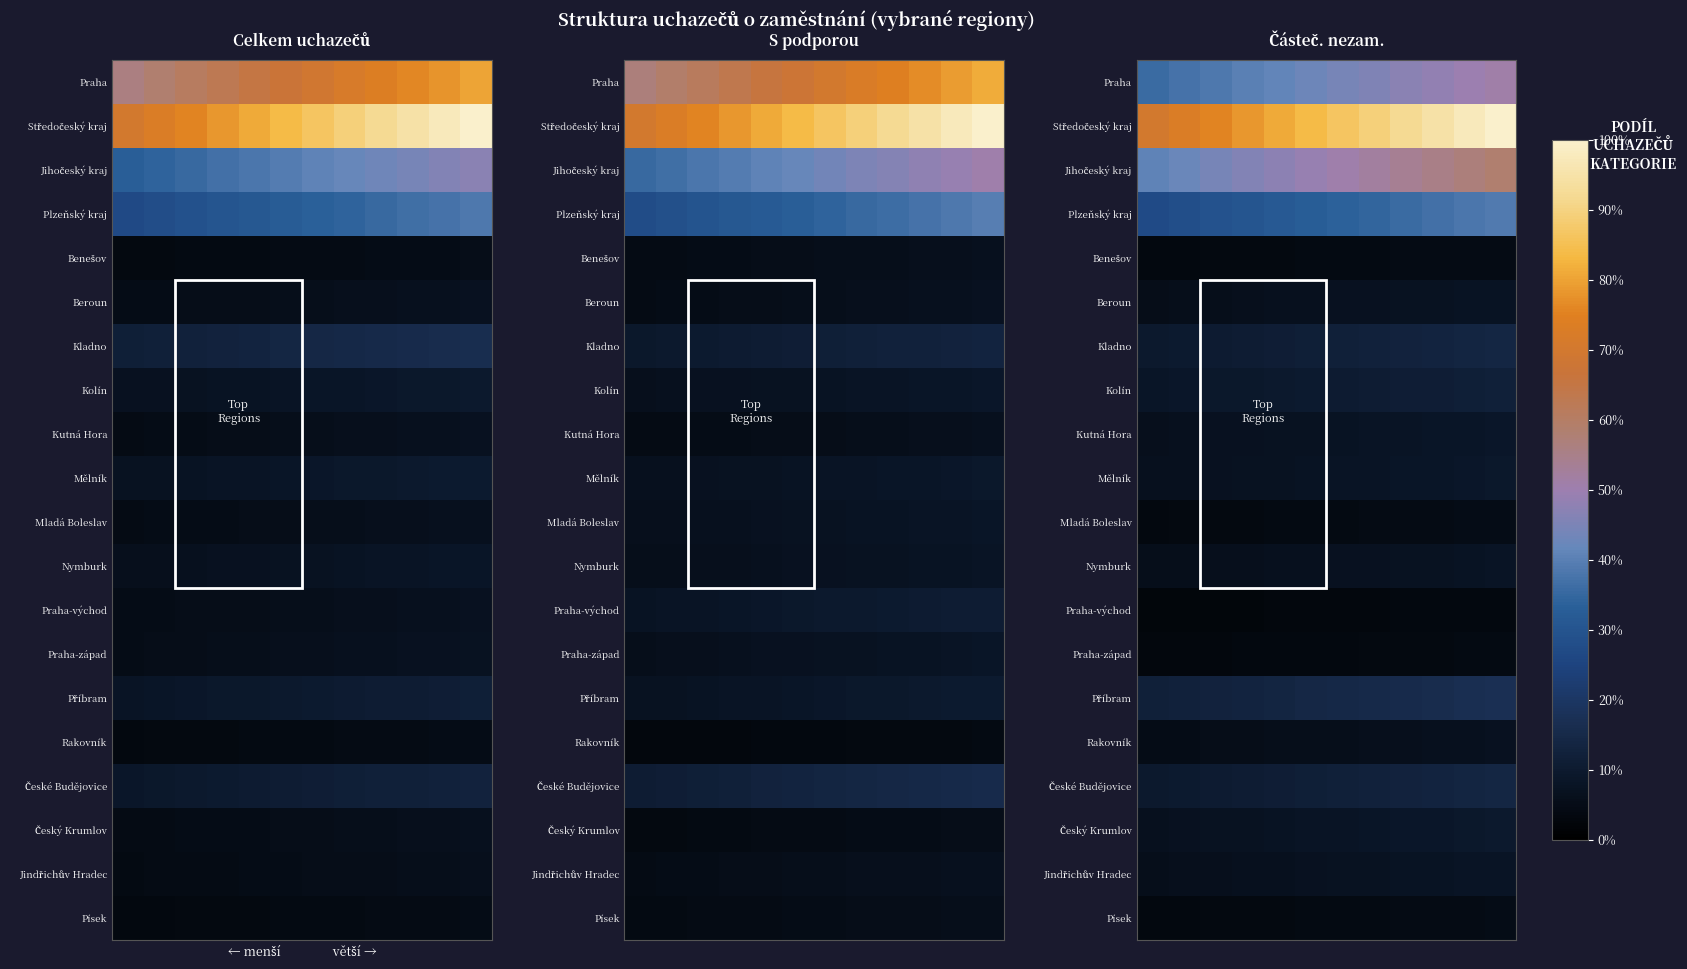

List the series in order of their peak value, highest first.

Středočeský kraj, Jihočeský kraj, Praha, Plzeňský kraj, Příbram, České Budějovice, Kladno, Kolín, Český Krumlov, Mělník, Kutná Hora, Jindřichův Hradec, Nymburk, Beroun, Rakovník, Mladá Boleslav, Písek, Benešov, Praha-západ, Praha-východ